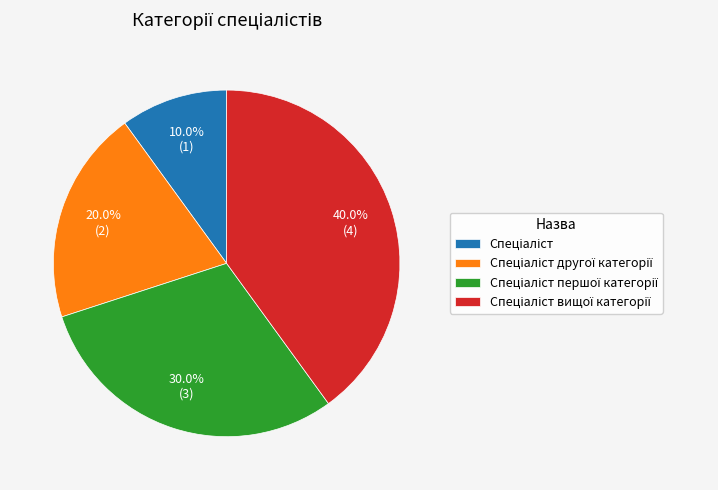

Is there a majority slice in this chart?

No